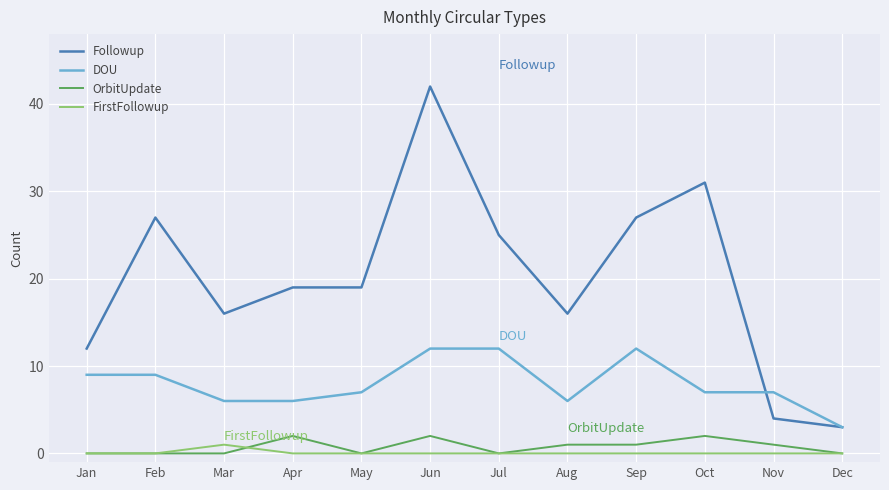

What is the total value across all series at Aug?

23